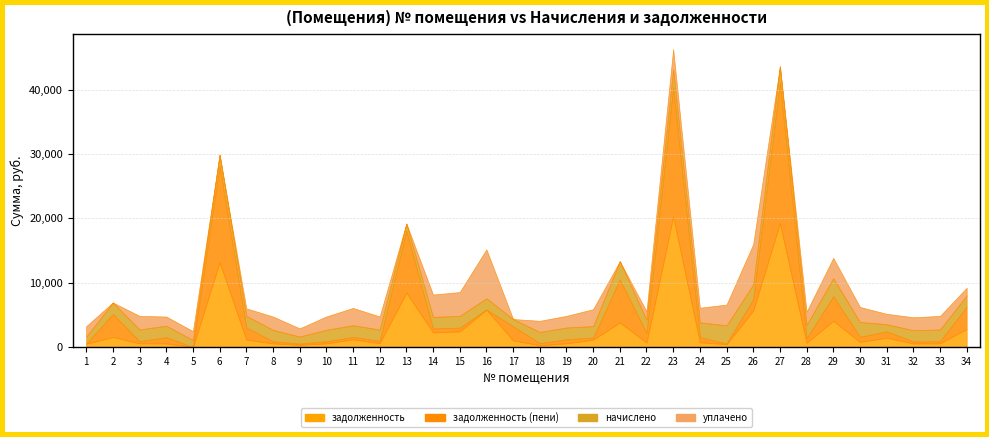

Reading right to left, list all the values displayed in this chart.

задолженность: 2846.1	591.8	569.0	1463.5	810.4	4092.4	672.1	19260.0	5692.1	467.0	749.7	20318.0	701.1	3831.1	1153.1	595.2	292.2	1058.3	5828.4	2445.0	2287.2	8474.4	615.2	1211.3	583.4	355.3	579.7	1180.9	13199.5	6.5	582.4	591.8	1573.3	523.6
задолженность (пени): 3418.8	315.8	308.7	971.3	781.7	3782.7	709.9	21811.5	1746.3	73.6	786.3	20055.2	1484.5	6668.4	313.6	624.3	309.1	2181.0	0.0	573.9	608.2	9597.1	349.5	354.3	312.9	189.6	309.4	1851.9	14948.2	0.0	952.3	315.8	3564.5	7.1
начислено: 1762.3	1830.3	1748.6	1122.7	2306.6	2837.3	2078.6	2551.5	2306.6	2837.3	2306.6	2837.3	2078.6	2837.3	1792.9	1830.3	1748.6	1122.7	1762.3	1830.3	1792.9	1122.7	1762.3	1830.3	1792.9	1098.8	1792.9	1830.3	1748.6	1098.8	1792.9	1830.3	1792.9	1098.8
уплачено: 1189.5	2106.3	2009.0	1614.8	2335.3	3146.9	2040.8	0.0	6252.4	3230.7	2270.0	3100.0	1295.2	0.0	2632.4	1801.2	1731.8	0.0	7590.6	3701.4	3471.9	0.0	2028.0	2687.3	2063.3	1264.5	2063.2	1159.3	0.0	1374.3	1422.9	2106.3	-198.4	1615.4